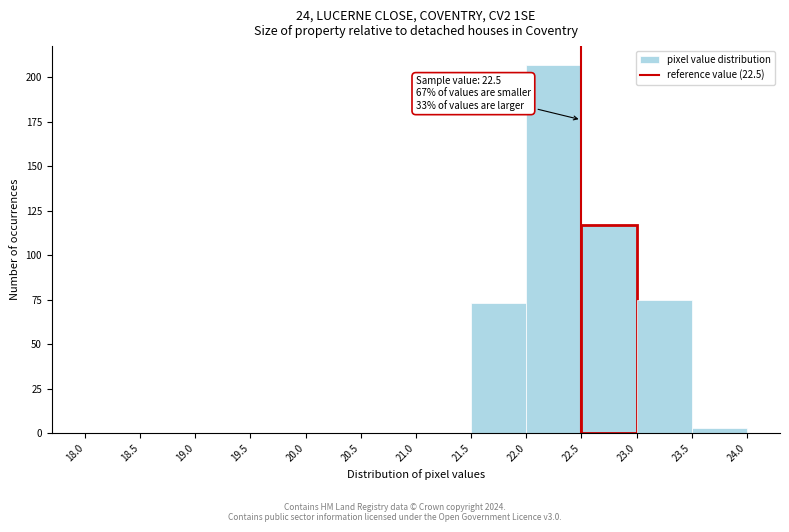

Which range on the x-axis has the tallest bar?

22.0 to 22.5